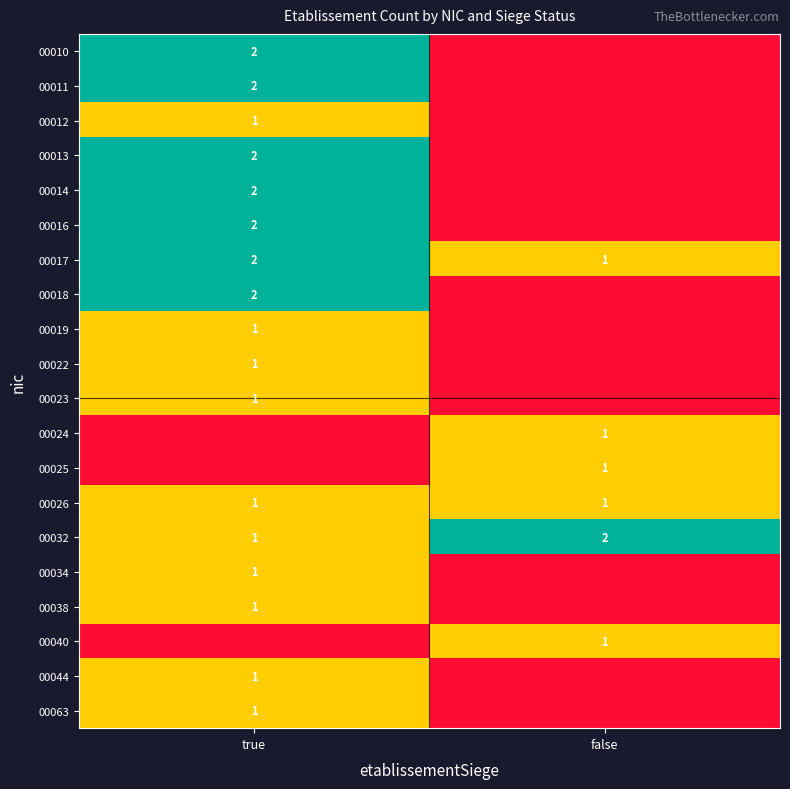

At how many categories does at least one series exceed 1?

2